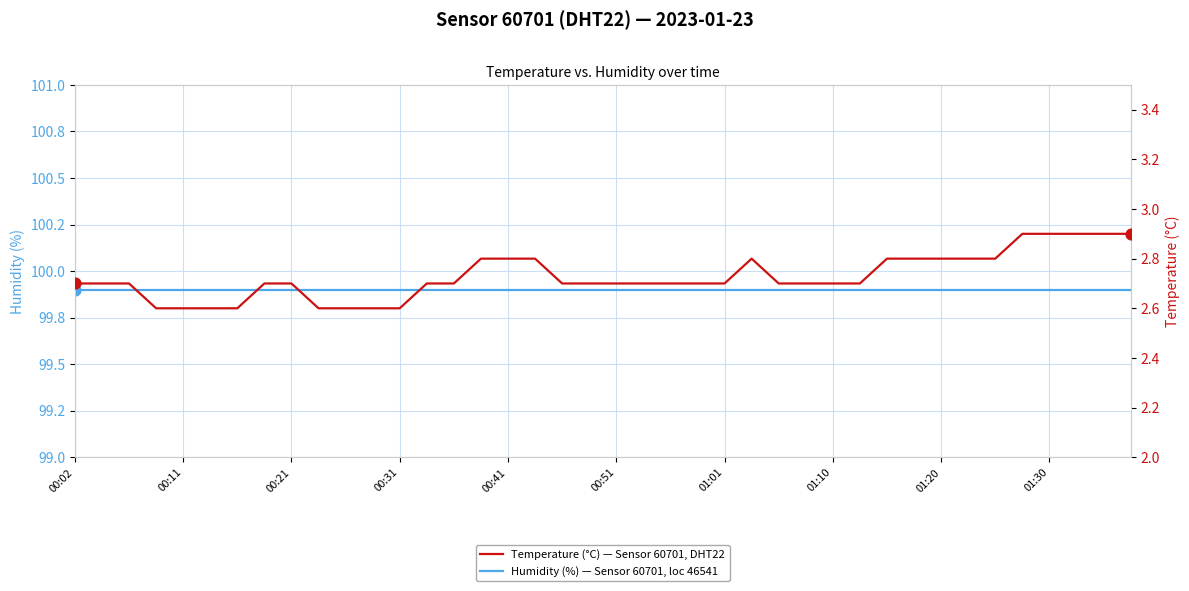

What is the total value across all series at 00:02?

102.6